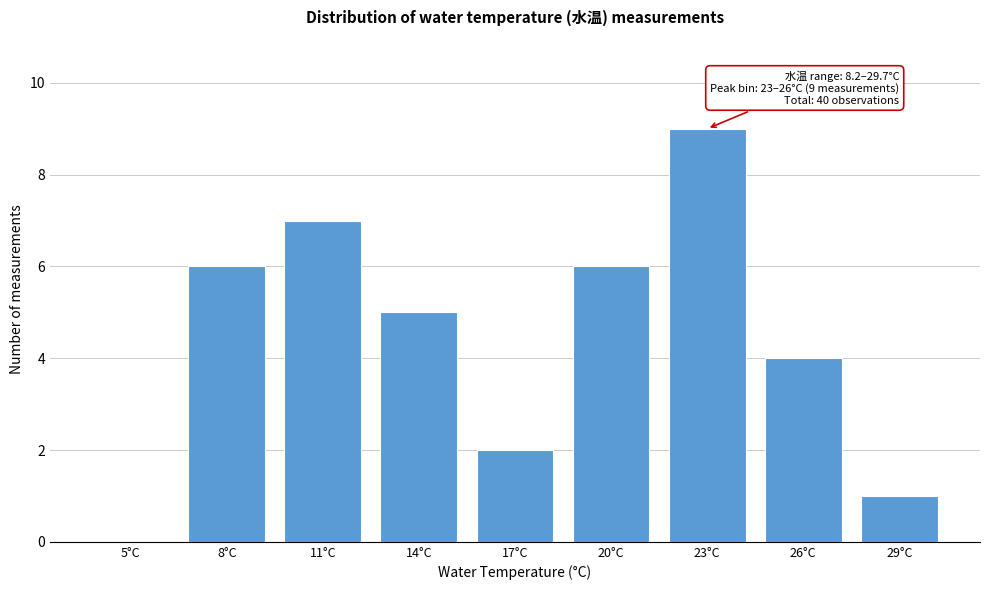

Reading right to left, what are all the values shown in this chart?

29°C=1	26°C=4	23°C=9	20°C=6	17°C=2	14°C=5	11°C=7	8°C=6	5°C=0